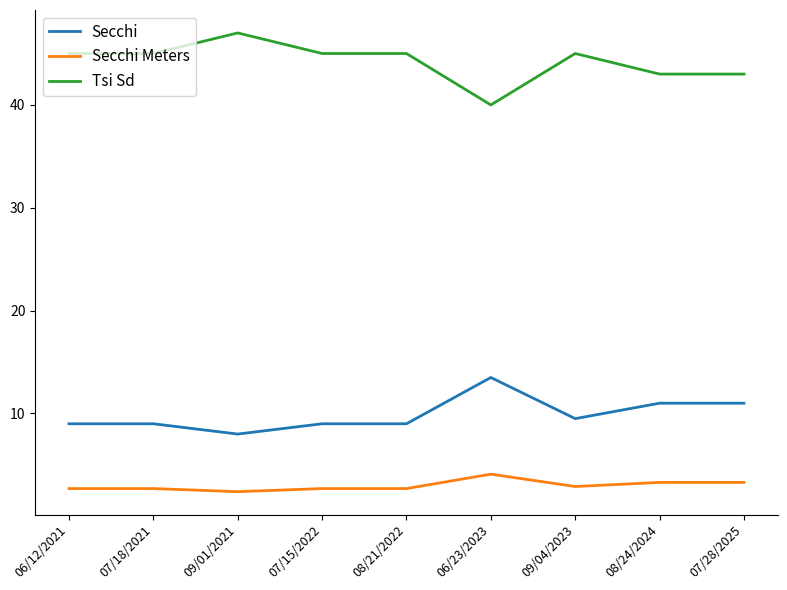

What value does the Secchi Meters series have at 07/15/2022?

2.7